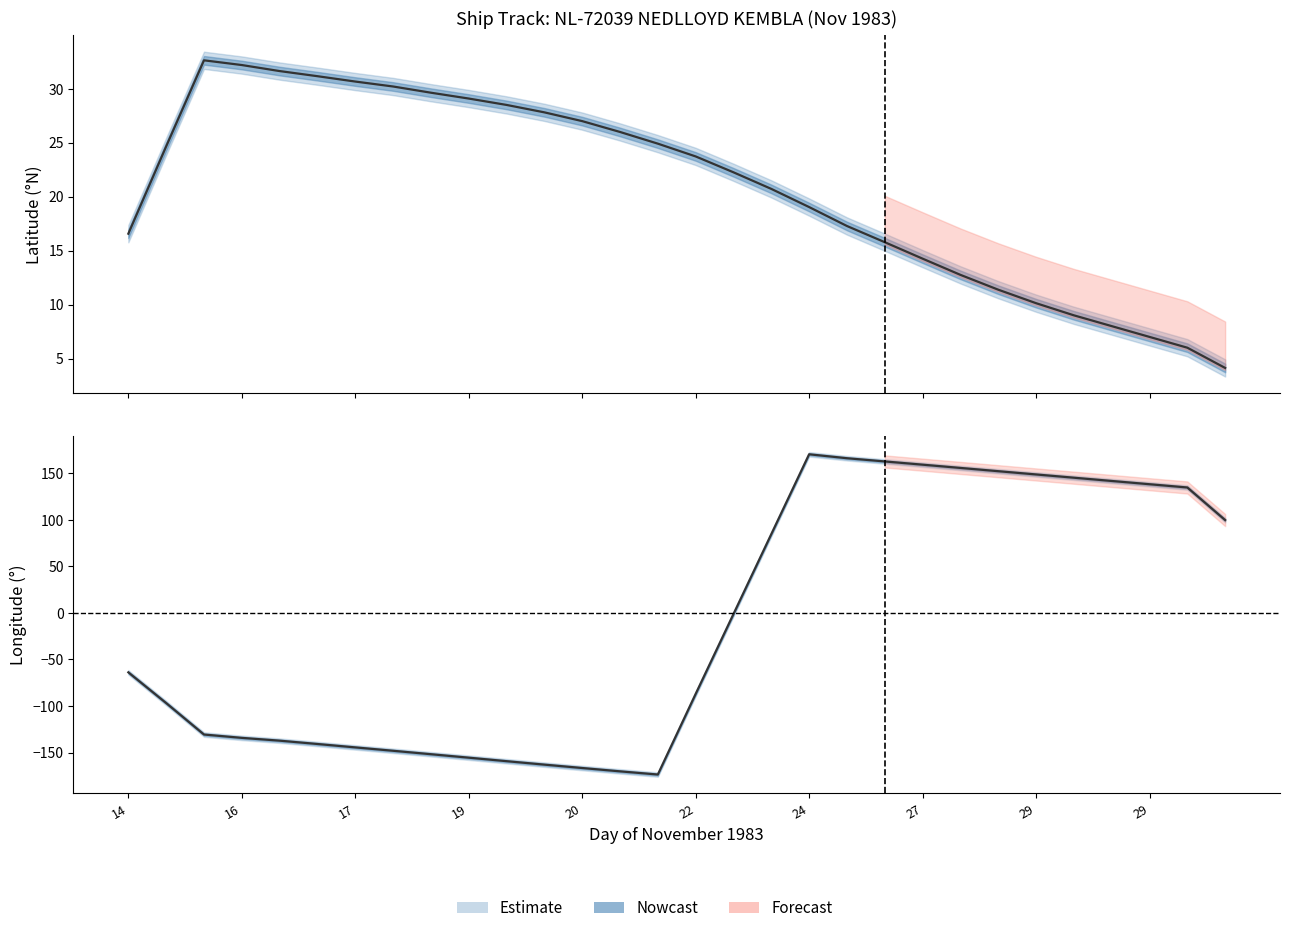

Reading left to right, list all the values displayed in this chart.

LATITUDE: 16.6	24.6	32.6	32.2	31.6	31.2	30.7	30.2	29.6	29.1	28.5	27.8	27.0	26.0	24.9	23.7	22.2	20.7	19.0	17.3	15.8	14.2	12.8	11.4	10.1	9.0	8.0	7.0	6.0	4.1
LONGITUDE: -63.8	-96.8	-130.6	-134.2	-137.2	-140.8	-144.4	-148.0	-151.7	-155.5	-159.2	-162.9	-166.6	-170.1	-173.6	-87.0	-1.2	84.6	170.4	166.2	162.7	159.2	155.8	152.2	148.8	145.2	141.8	138.2	134.8	99.8